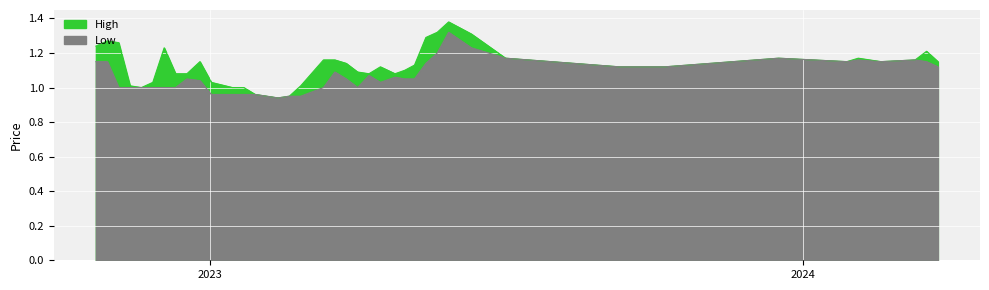

Between 35 and 38, which series saw the biggest shift?

High